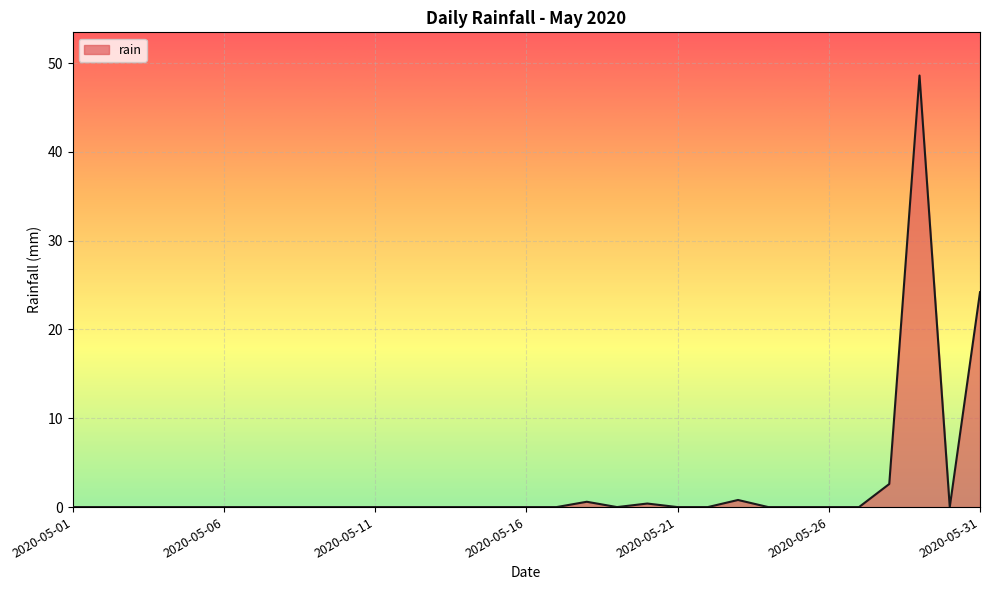

What is the difference between the maximum and minimum values?

48.6